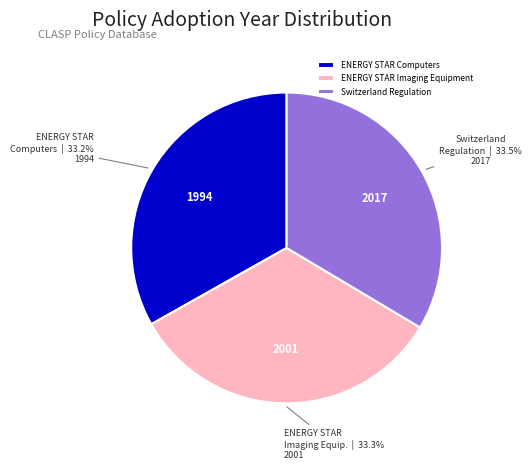

What portion of the pie excludes ENERGY STAR Computers?

66.8%